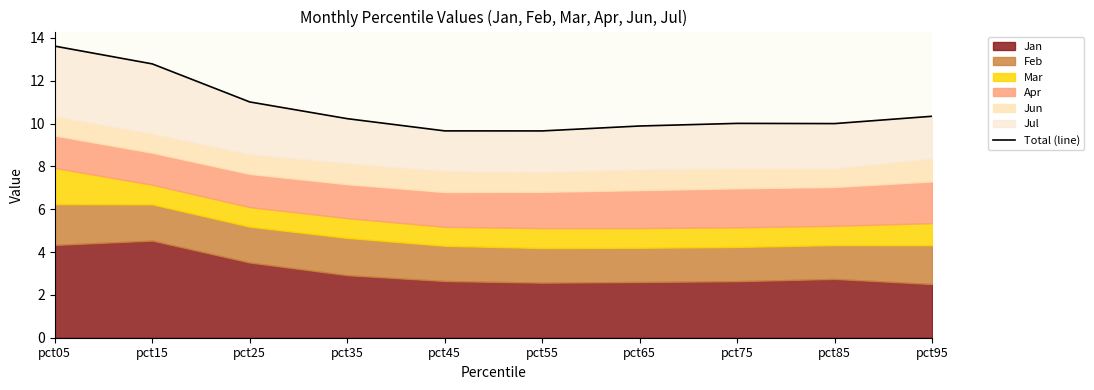

Rank the categories by value from highest to lowest.

pct05, pct15, pct25, pct95, pct35, pct75, pct85, pct65, pct45, pct55